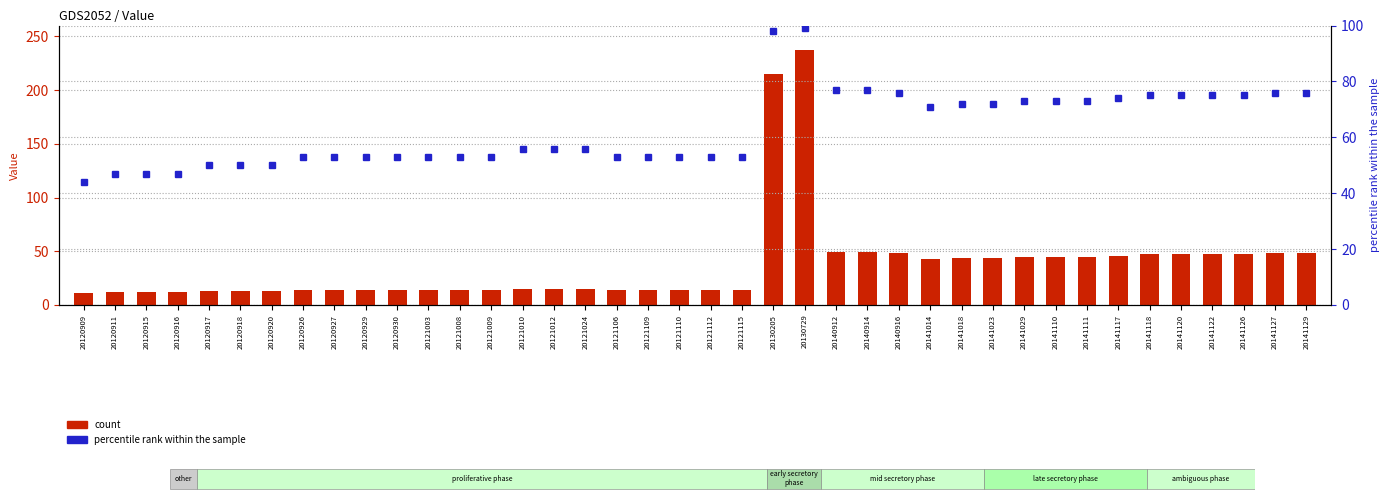

What is the highest value of the count series?

237